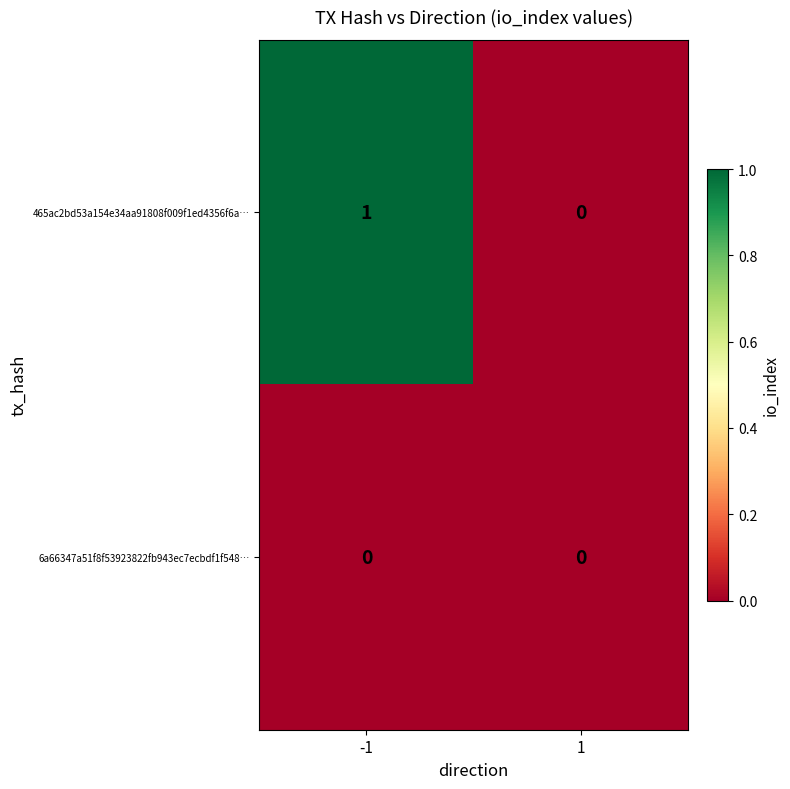

Rank the categories by 465ac2bd53a154e34aa91808f009f1ed4356f6a… value from lowest to highest.

1, -1